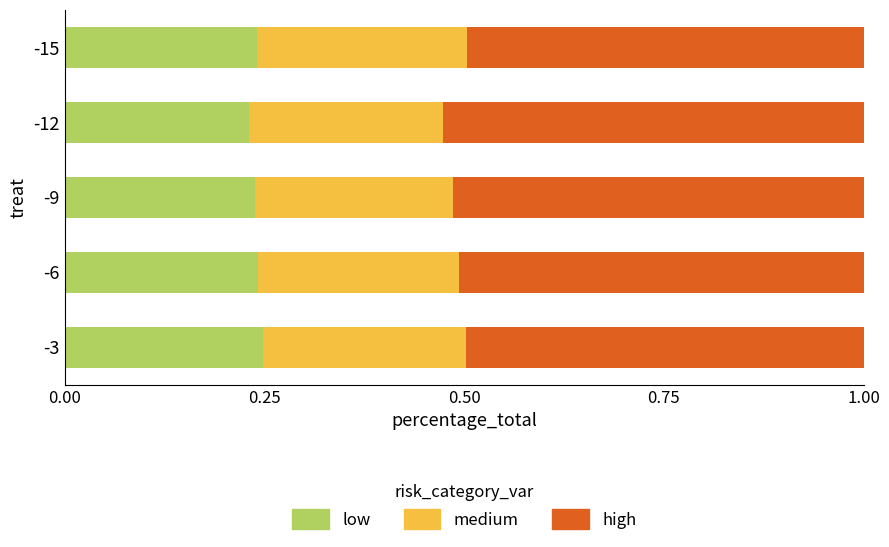

What is the total value across all series at -15?

1.0